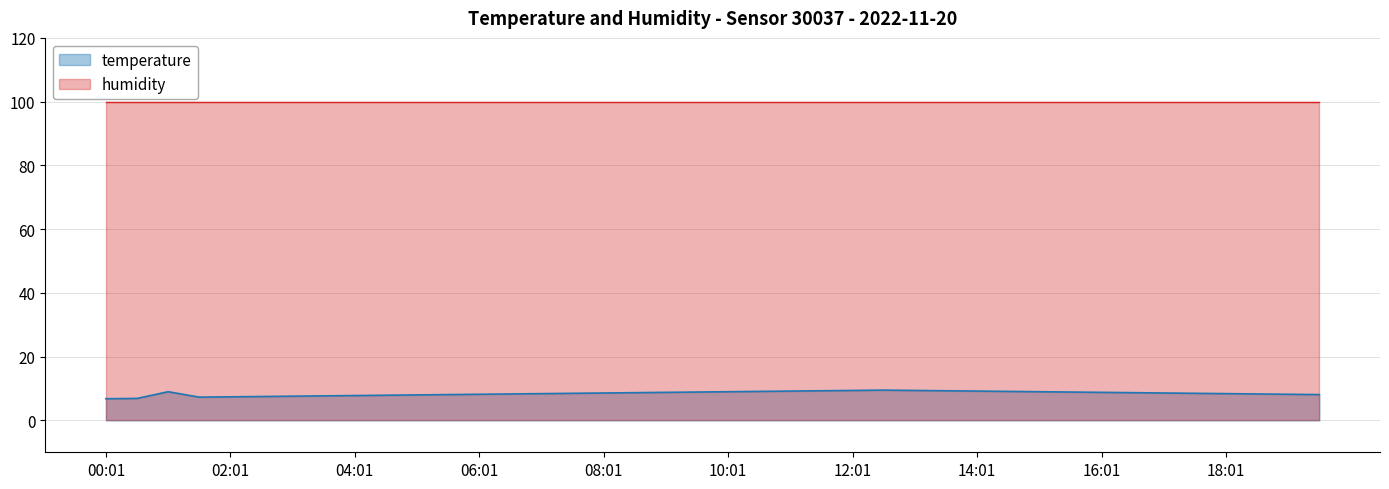

Does the chart display data point markers on the line(s)?

No